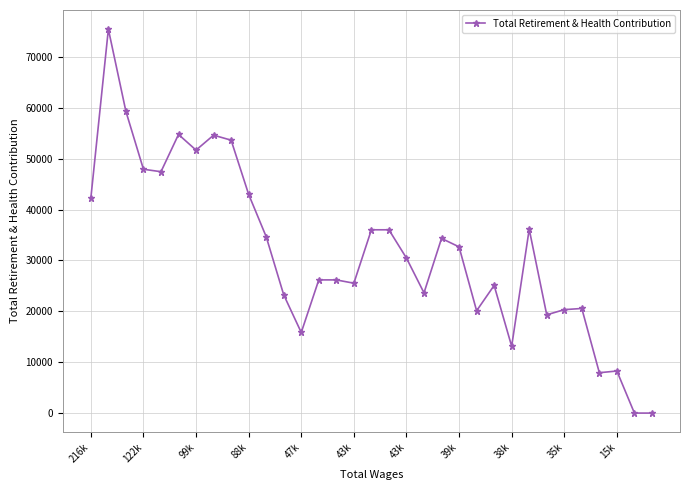

What is the difference between the second highest and minimum values?

59280